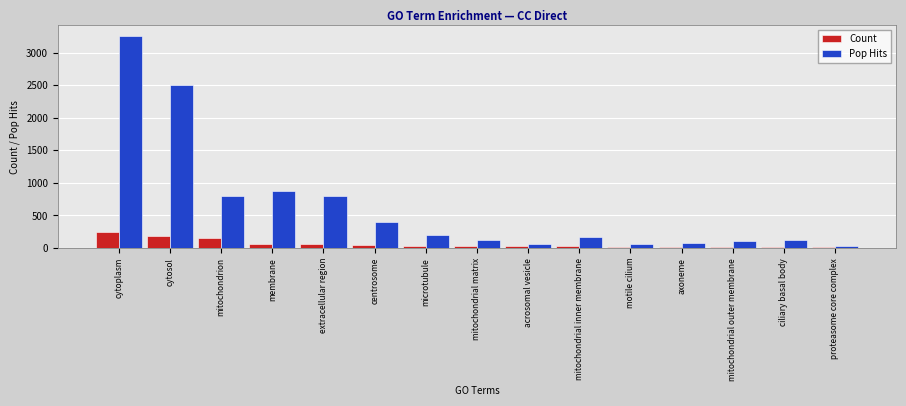

What position from the right is ciliary basal body?

2